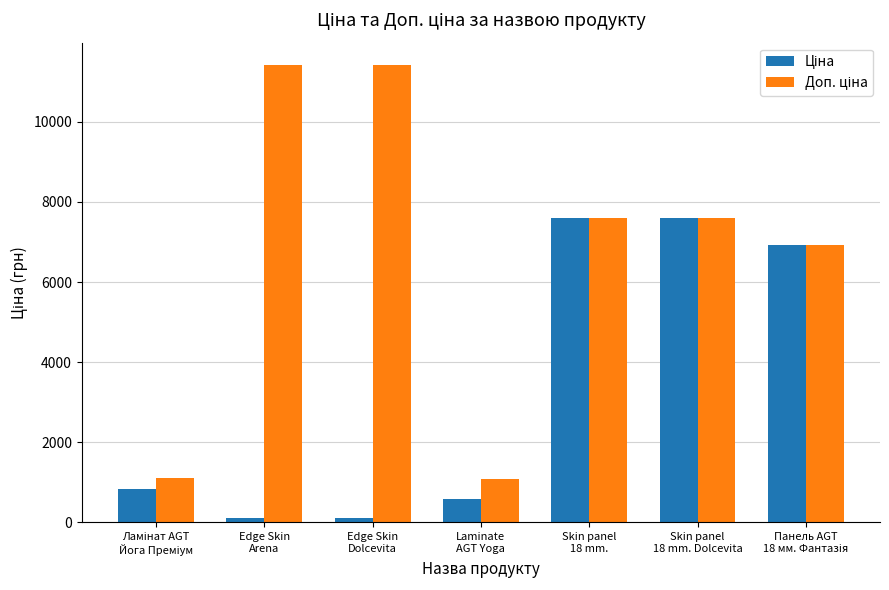

What is the label of the 2nd bar from the left?

Edge Skin
Arena